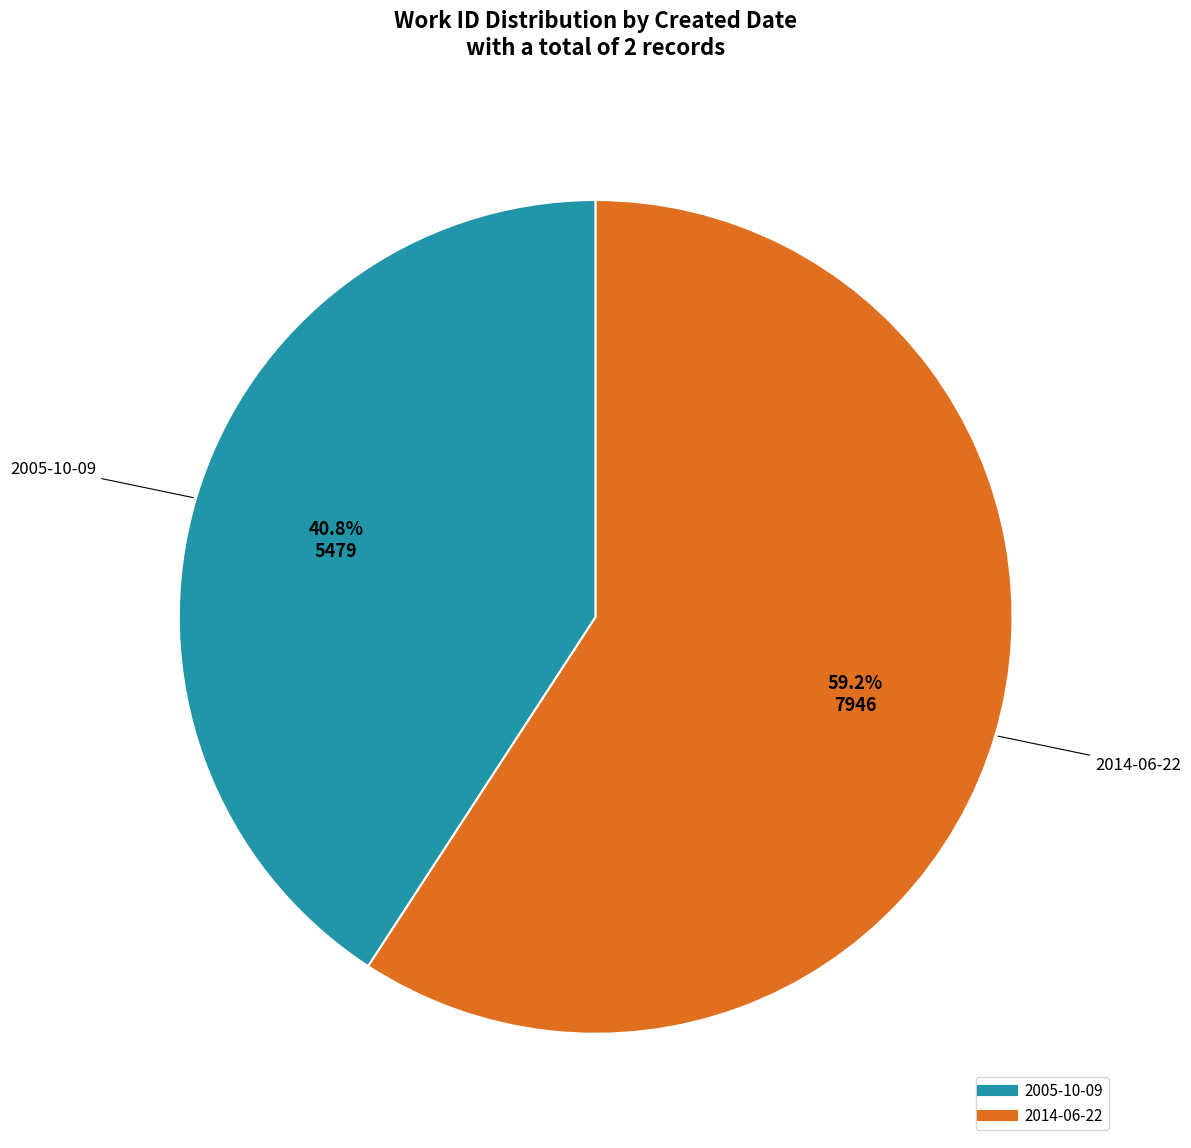

Which slice is the smallest?

2005-10-09